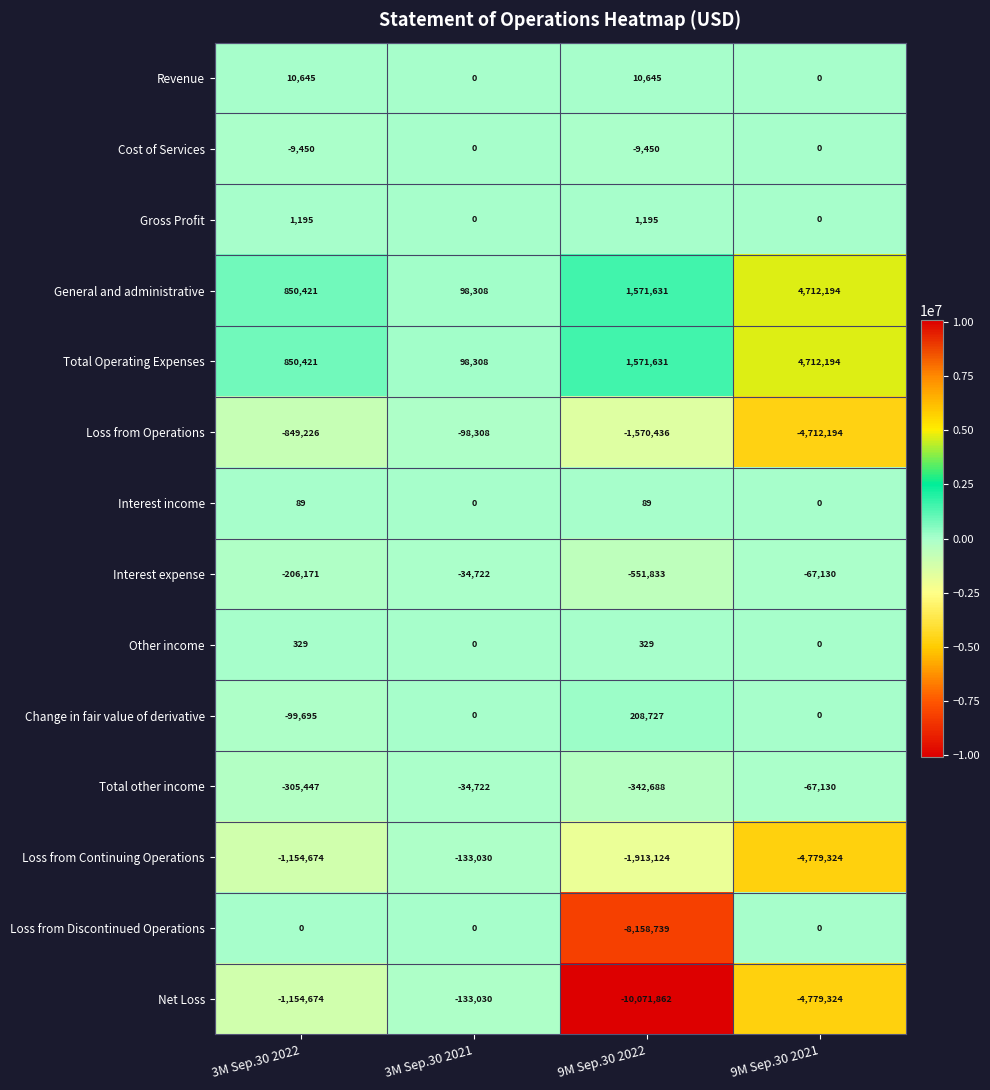

At which label is Loss from Continuing Operations closest to -2456177?

9M Sep.30 2022